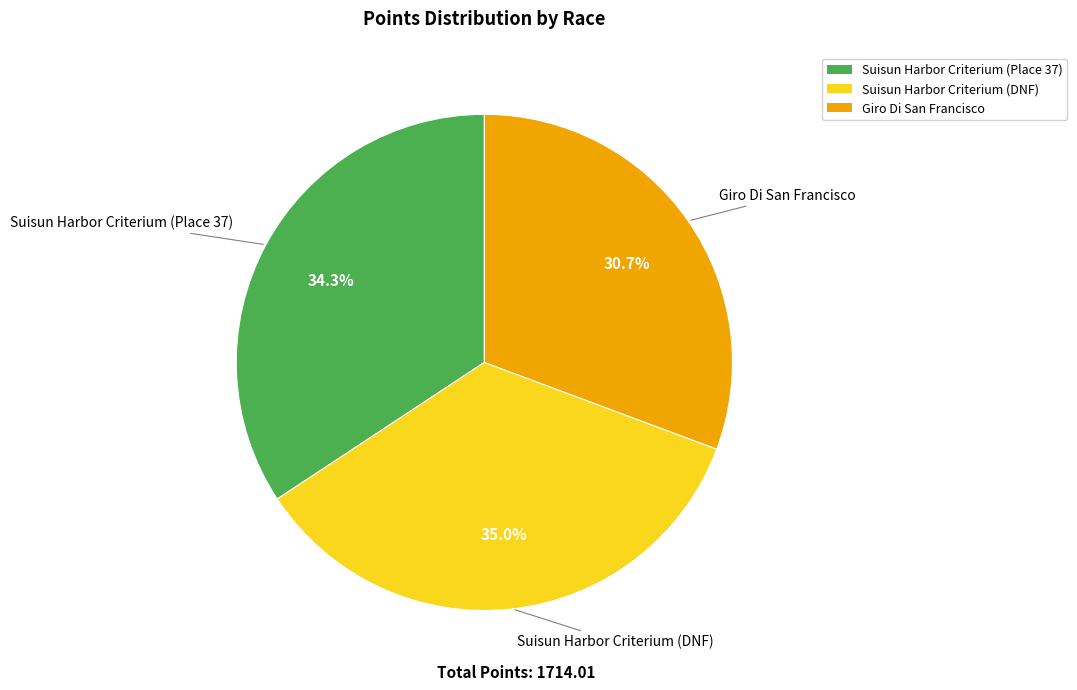

To the nearest percent, what is the average slice percentage?

33%